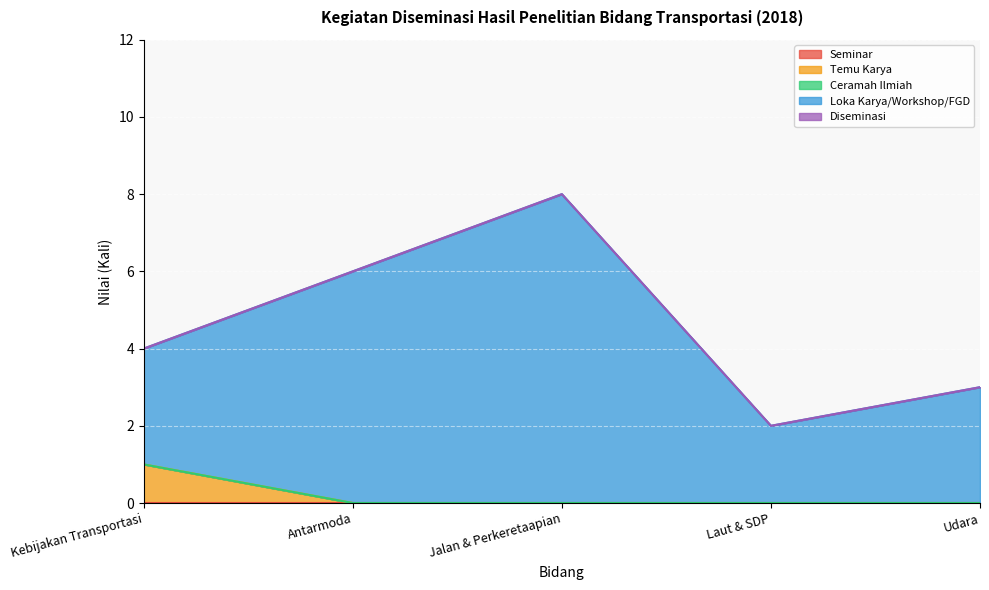

Reading left to right, extract all data points from this chart.

Seminar: 0	0	0	0	0
Temu Karya: 1	0	0	0	0
Ceramah Ilmiah: 0	0	0	0	0
Loka Karya/Workshop/FGD: 3	6	8	2	3
Diseminasi: 0	0	0	0	0